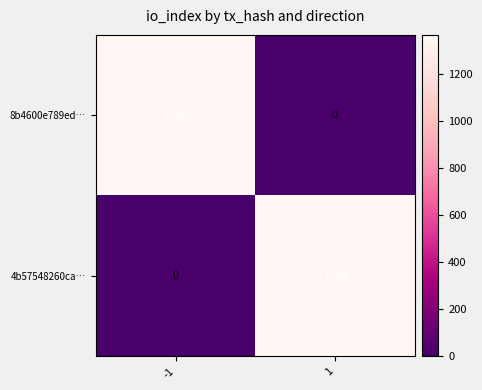

What value does the 4b57548260ca… series have at 1, to the nearest 10?

1370